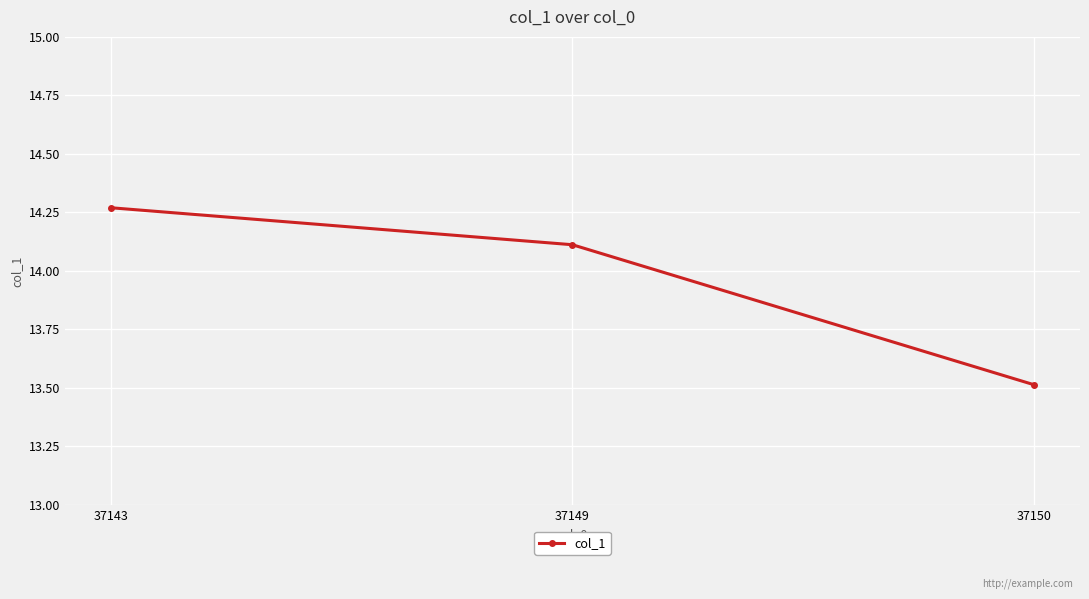

The chart shows a value of 14.1 at 37149. True or false?

True